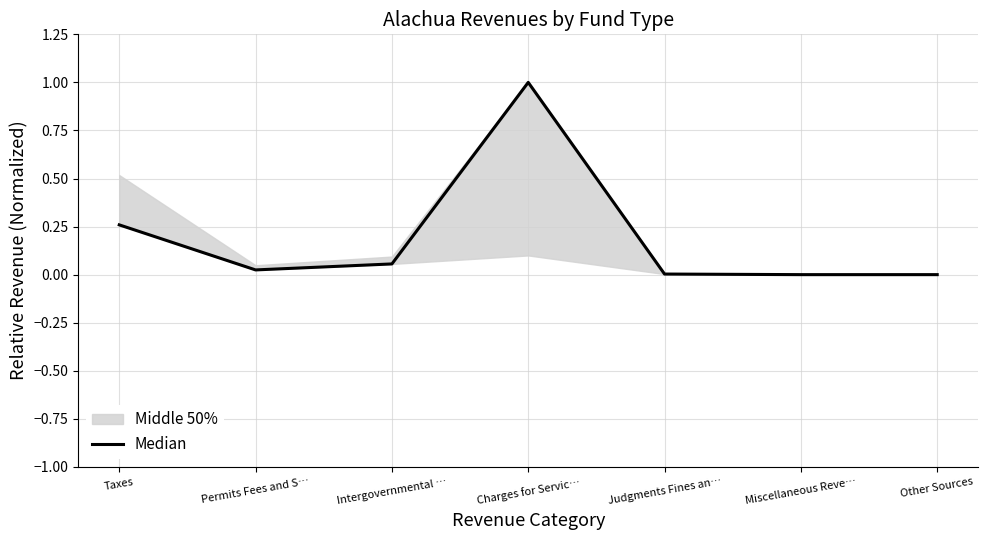

Does the chart display data point markers on the line(s)?

No